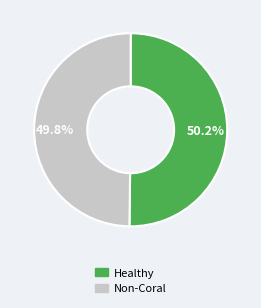

Is there any slice that represents more than half of the pie?

Yes